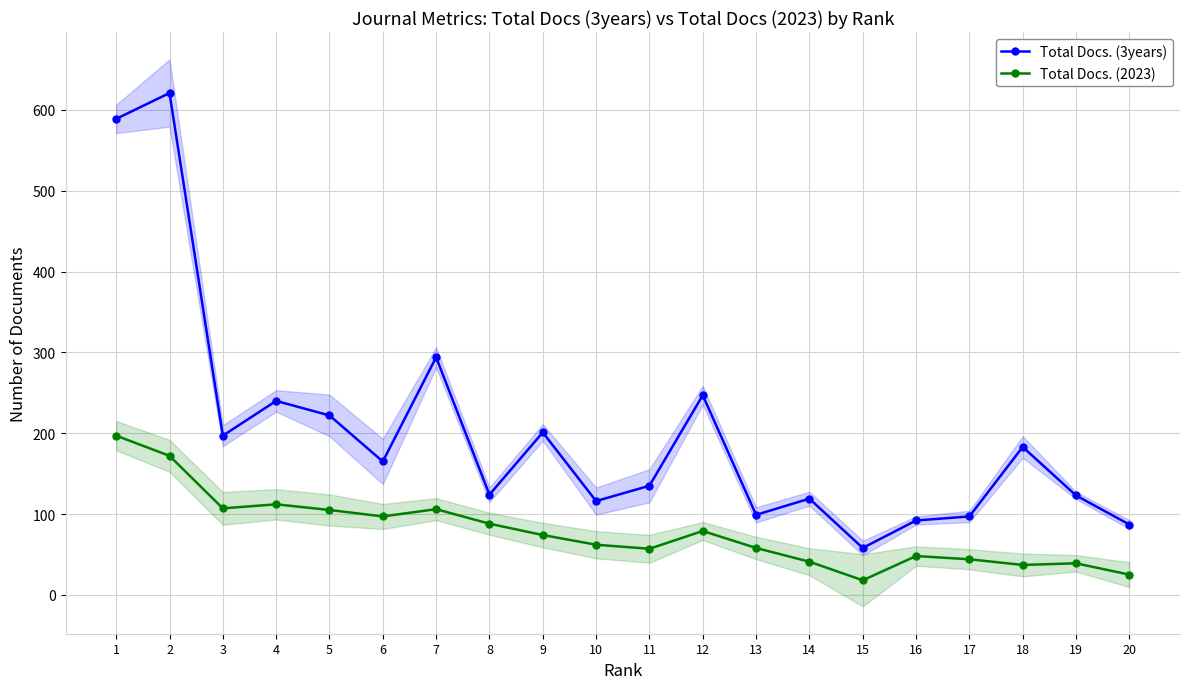

What is the average value of the Total Docs. (3years) series?

200